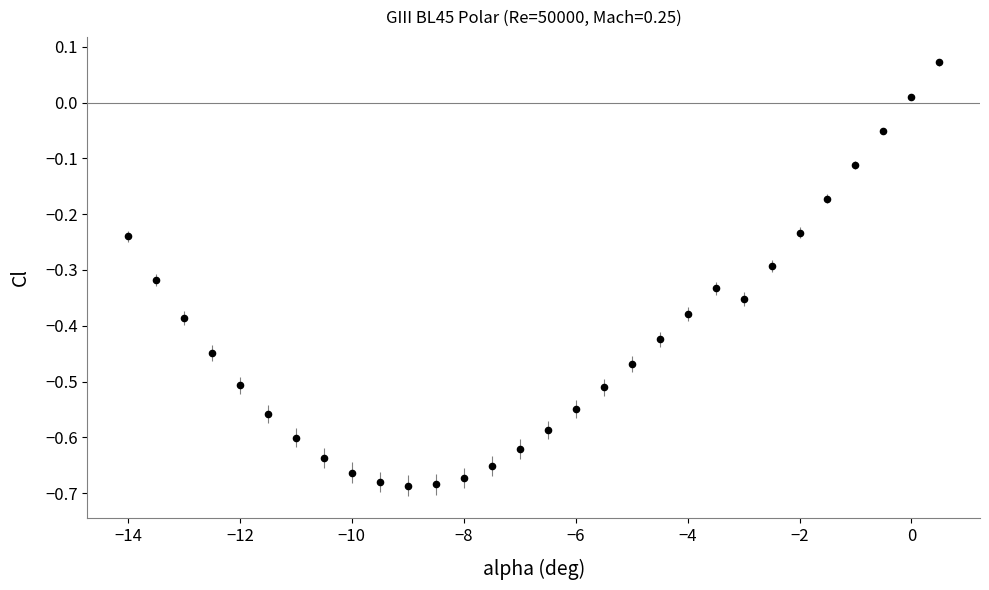

What is the range of X values (max minus min)?

14.5